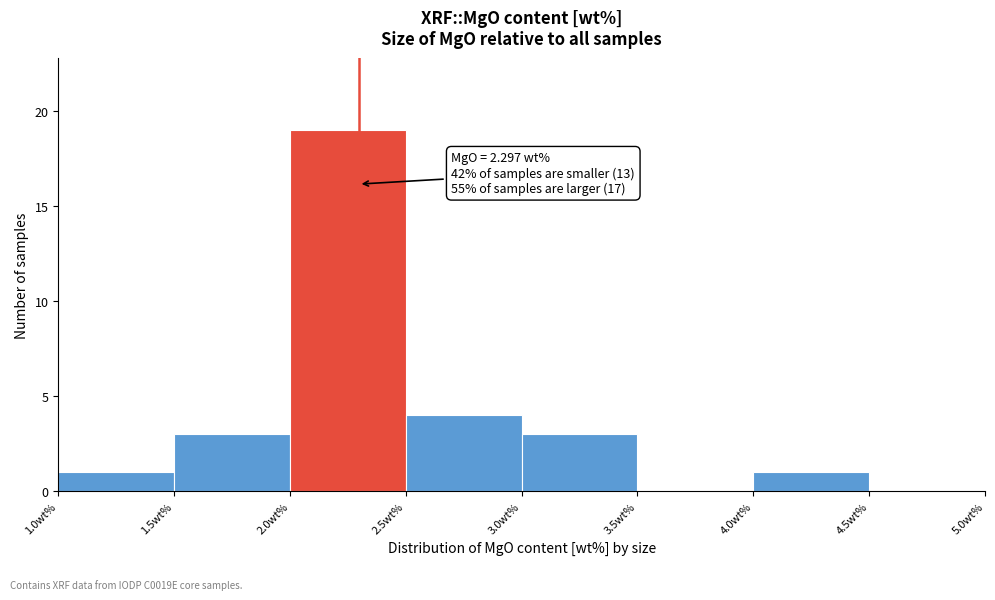

Which range on the x-axis has the tallest bar?

2.0 to 2.5